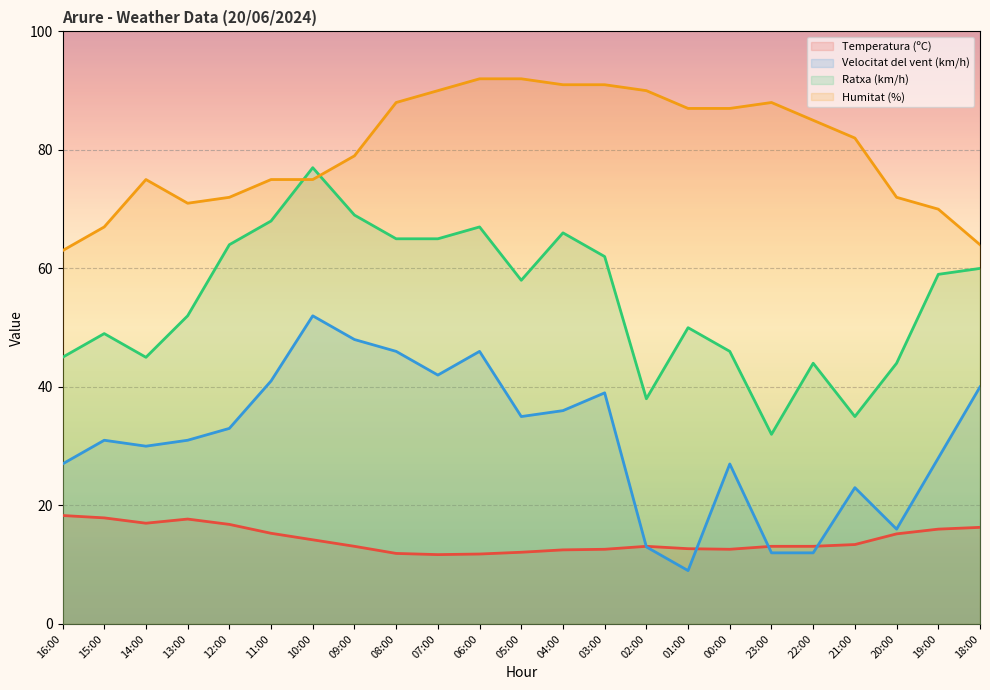

What position from the right is 22:00?

5